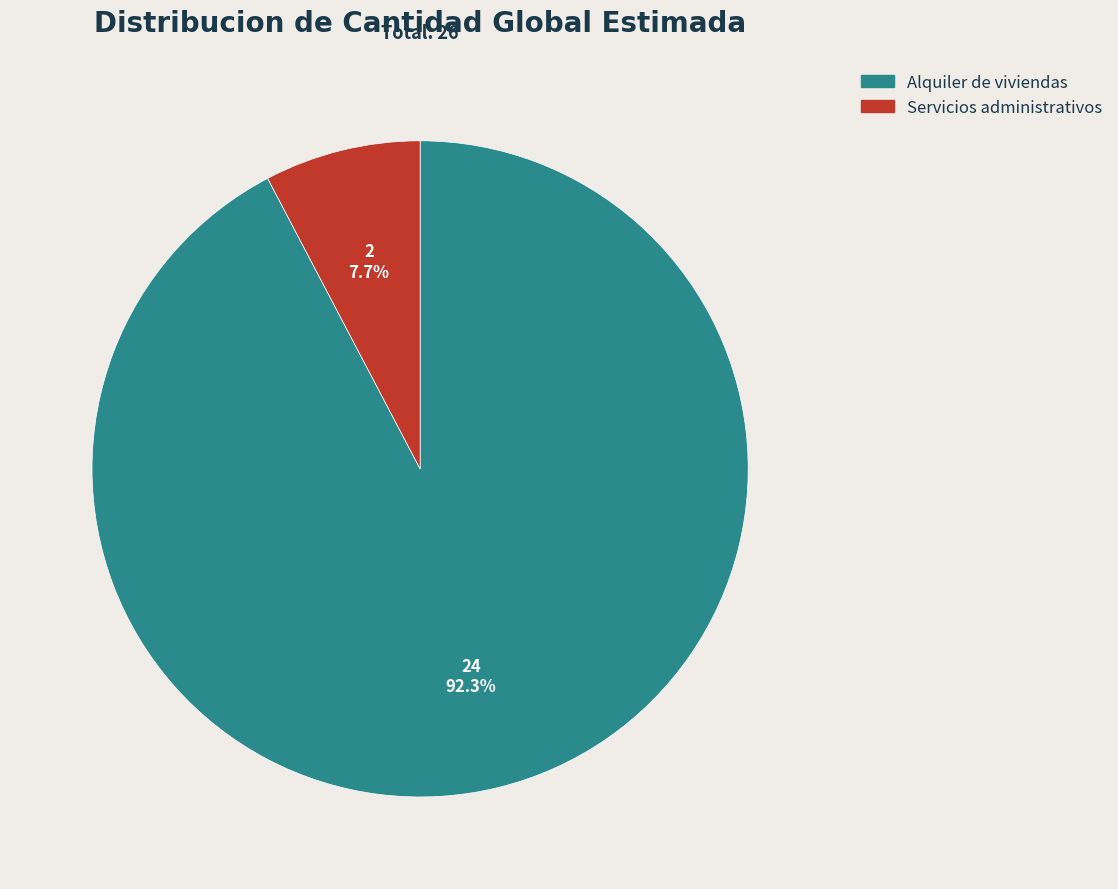

What percentage is the Servicios administrativos slice, to the nearest percent?

8%